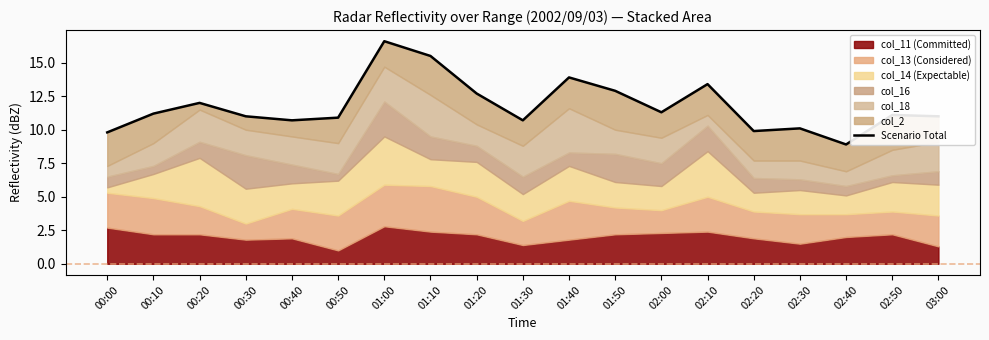

The chart shows a value of 6.5 at 00:20. True or false?

False